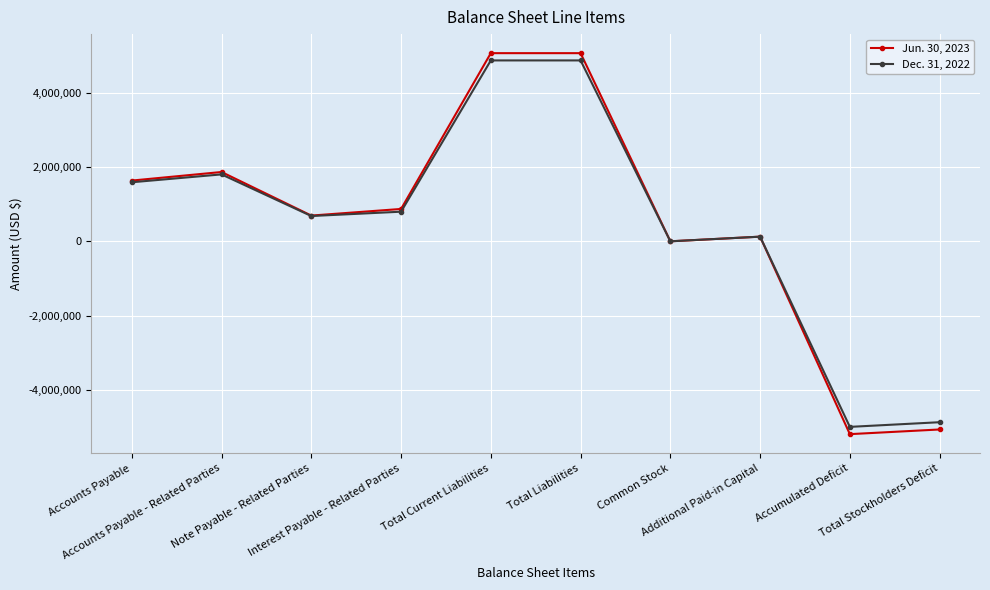

What is the sum of the Jun. 30, 2023 values at Additional Paid-in Capital and Accounts Payable?

1762237